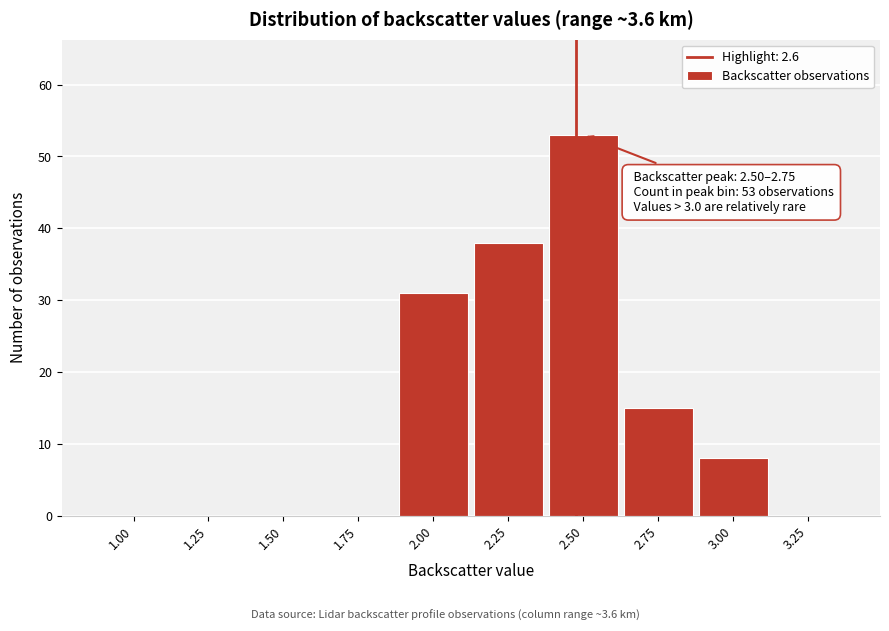

Reading right to left, list all the values displayed in this chart.

3.25=0	3.00=8	2.75=15	2.50=53	2.25=38	2.00=31	1.75=0	1.50=0	1.25=0	1.00=0